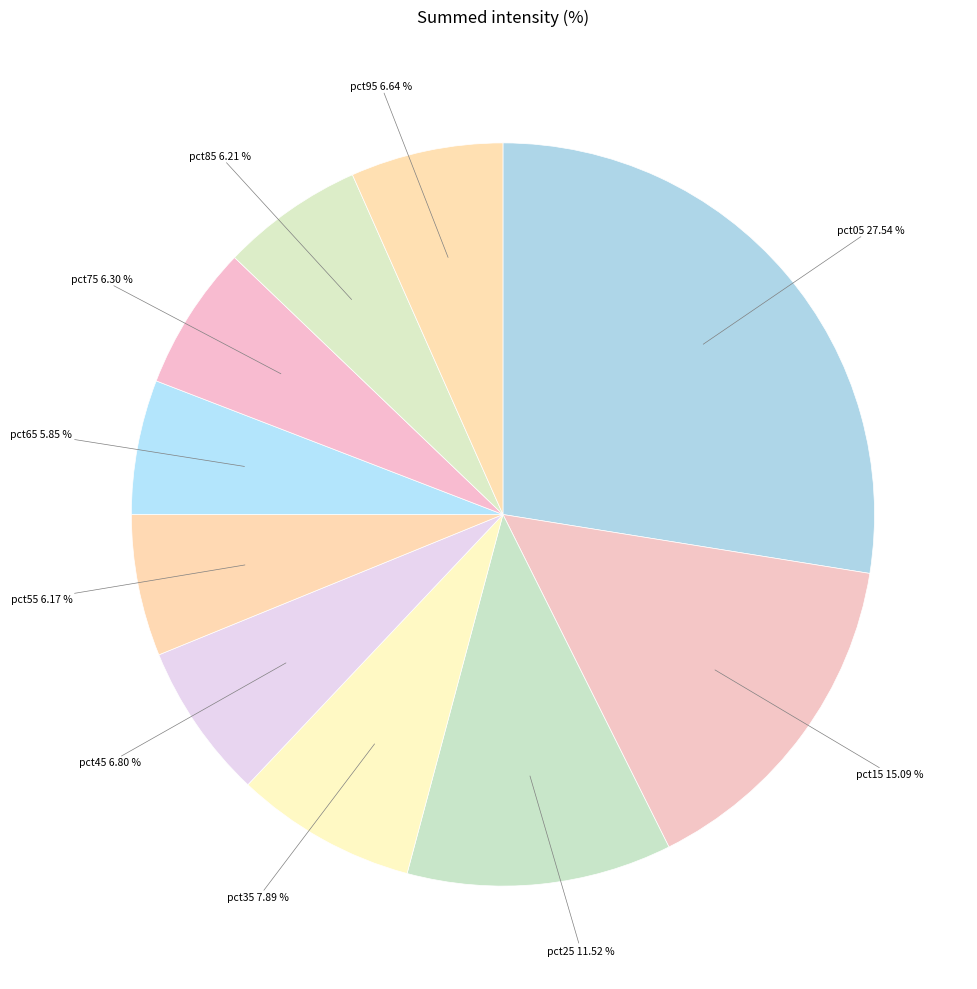

Rank the categories by value from lowest to highest.

pct65, pct55, pct85, pct75, pct95, pct45, pct35, pct25, pct15, pct05